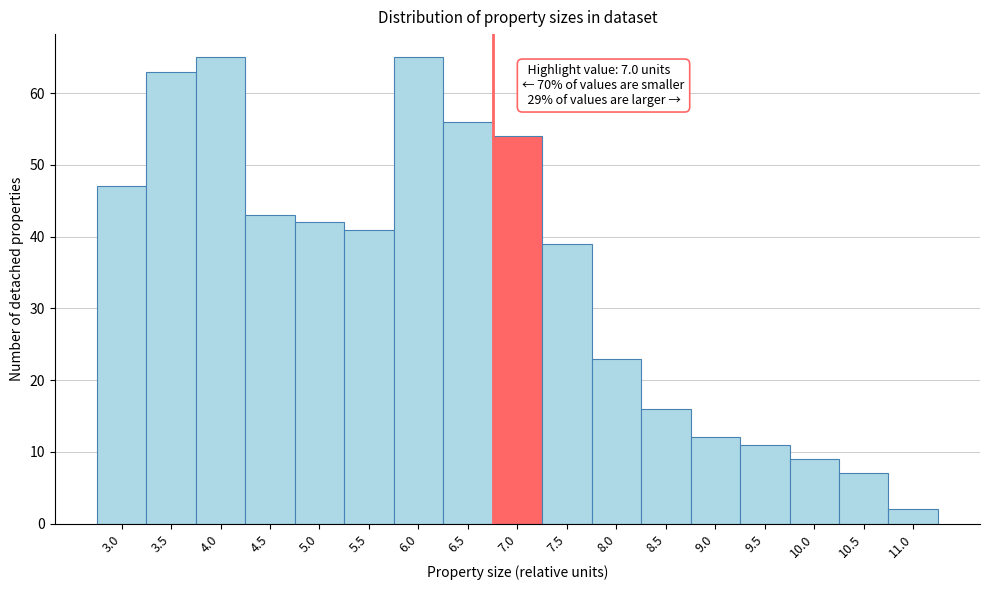

Reading right to left, what are all the values shown in this chart?

11.0=2	10.5=7	10.0=9	9.5=11	9.0=12	8.5=16	8.0=23	7.5=39	7.0=54	6.5=56	6.0=65	5.5=41	5.0=42	4.5=43	4.0=65	3.5=63	3.0=47